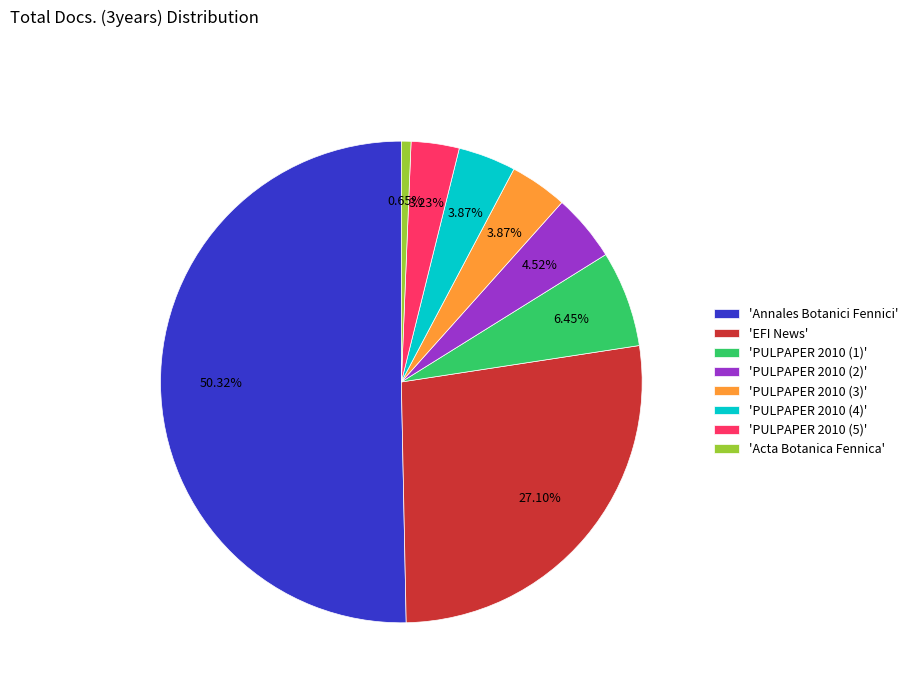

Combined, do 'PULPAPER 2010 (5)' and 'PULPAPER 2010 (4)' account for over 50%?

No